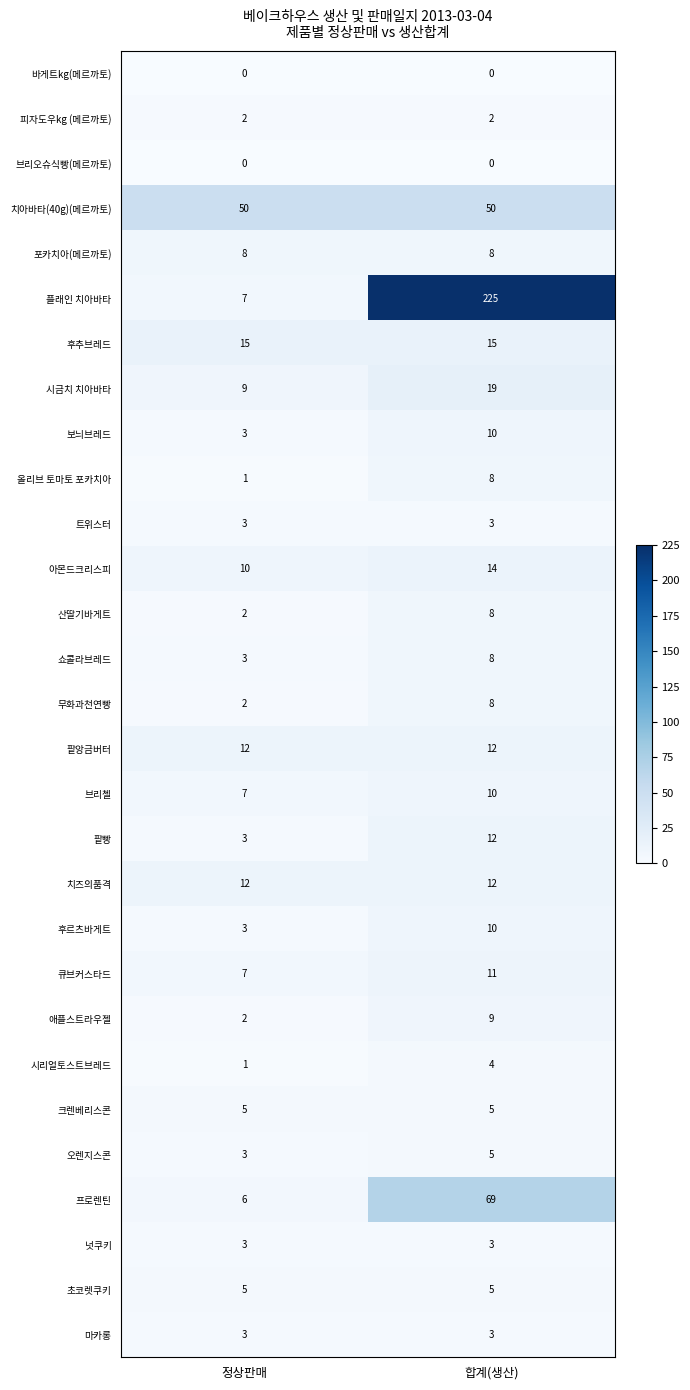

At which category does the chart reach its peak across all series?

합계(생산)